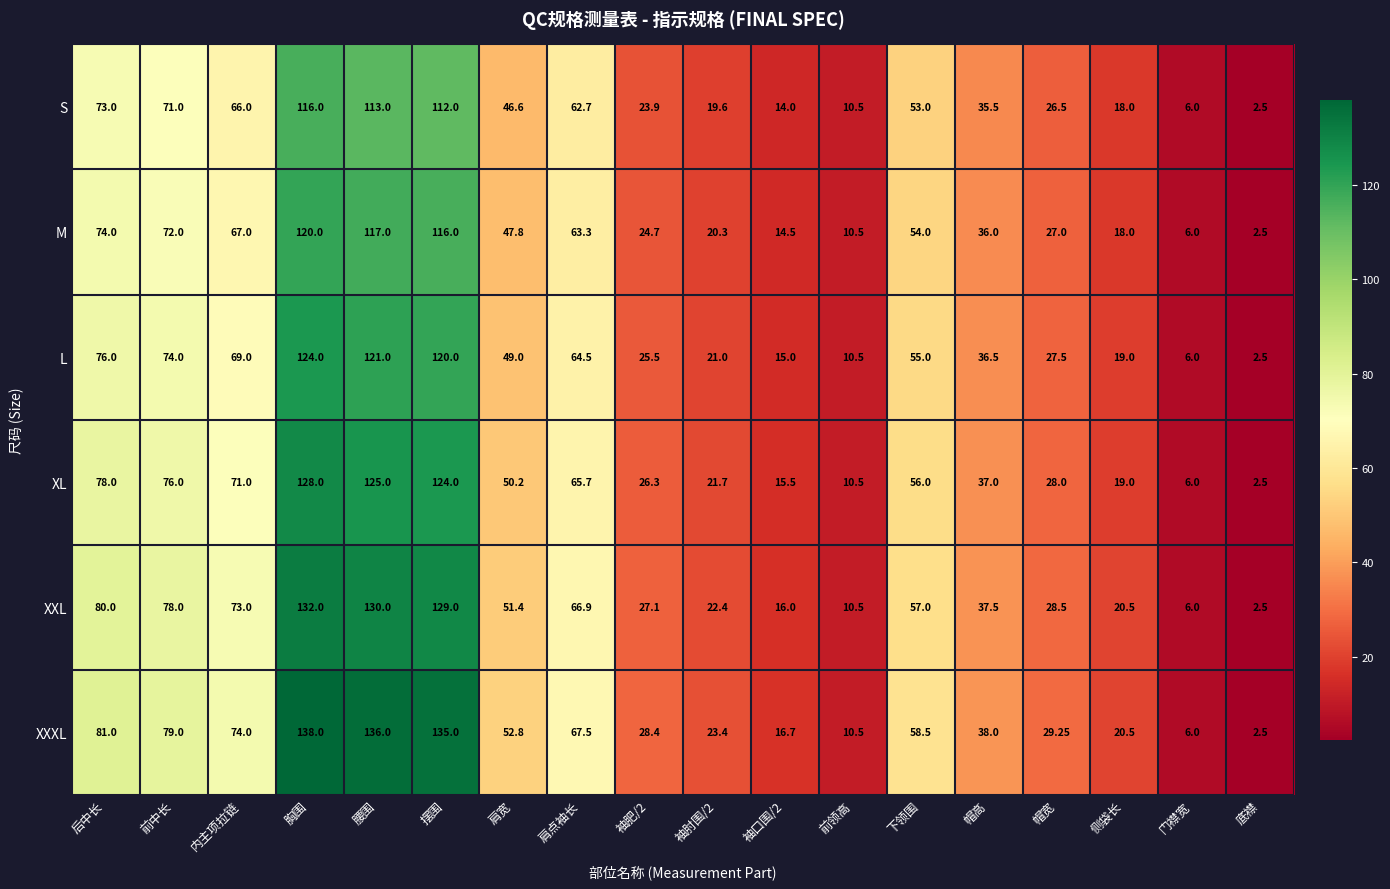

List the series in order of their overall mean, lowest first.

S, M, L, XL, XXL, XXXL